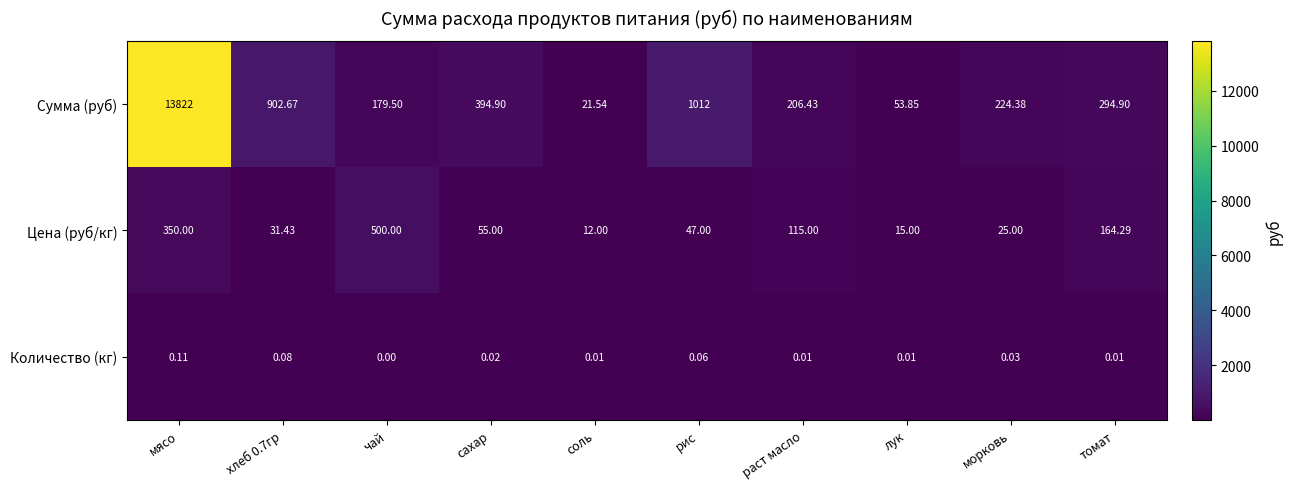

At which label does Сумма (руб) first exceed 294?

мясо